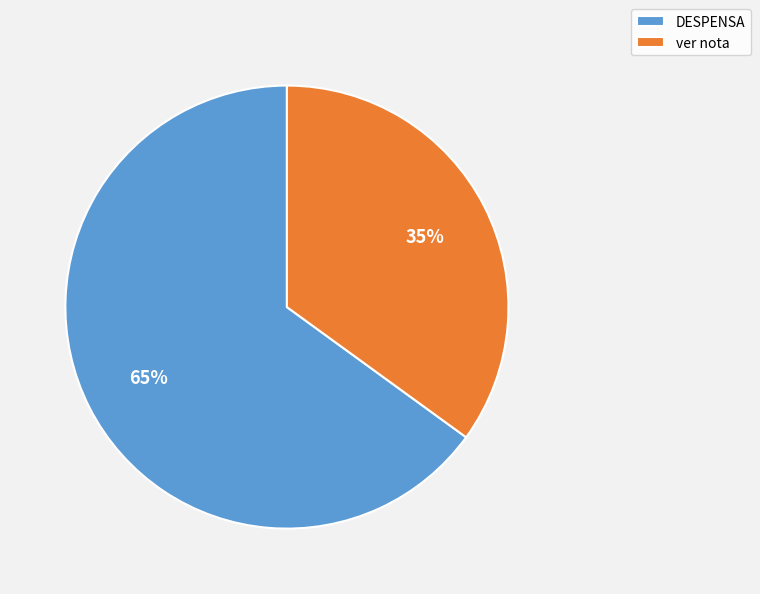

Which slice is the largest?

DESPENSA